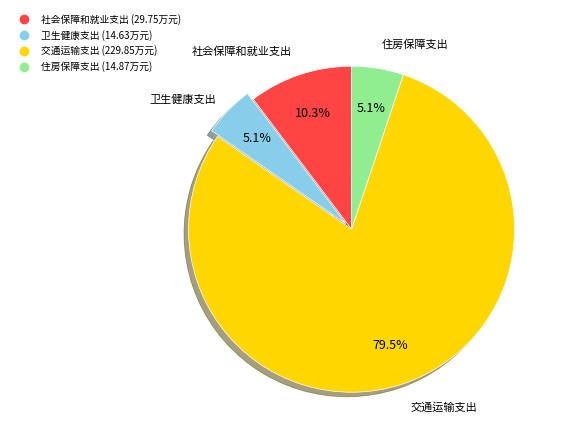

What is the ratio of the value at 卫生健康支出 to the value at 社会保障和就业支出?

0.5